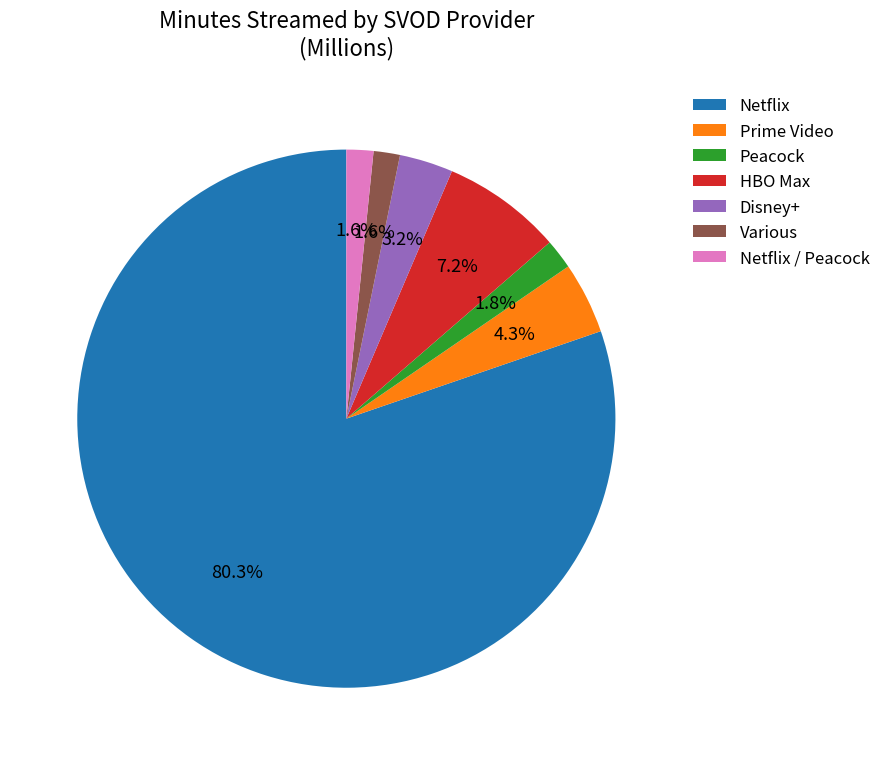

Approximately how many times larger is the value at HBO Max compared to Netflix / Peacock?

4.5